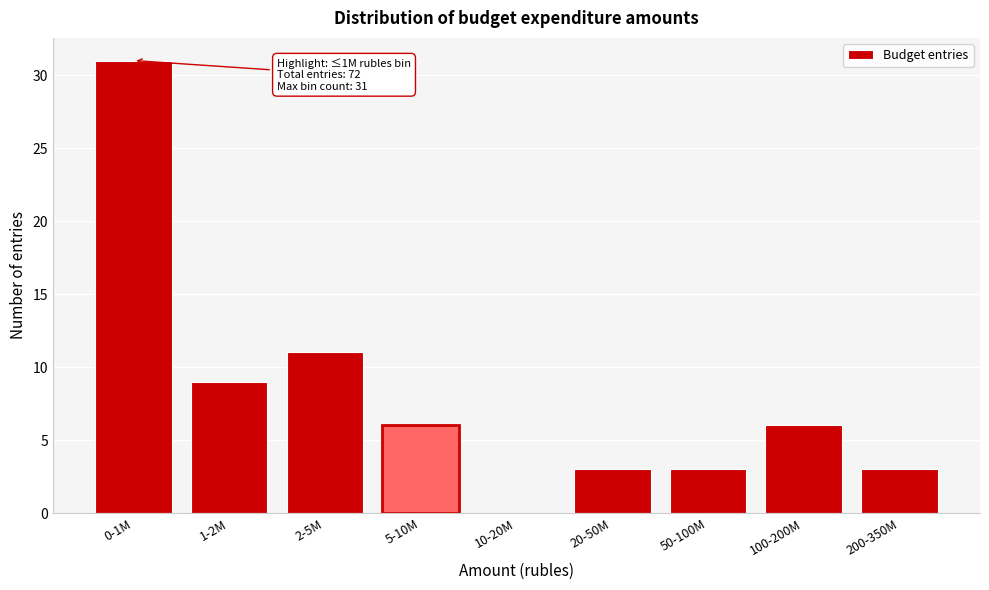

Reading right to left, list all the values displayed in this chart.

200-350M=3	100-200M=6	50-100M=3	20-50M=3	10-20M=0	5-10M=6	2-5M=11	1-2M=9	0-1M=31